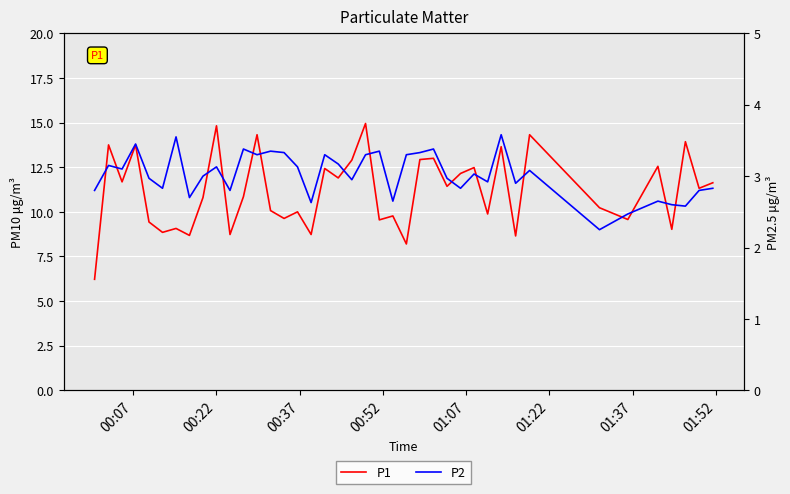

Which series has the largest range (max minus min)?

P1